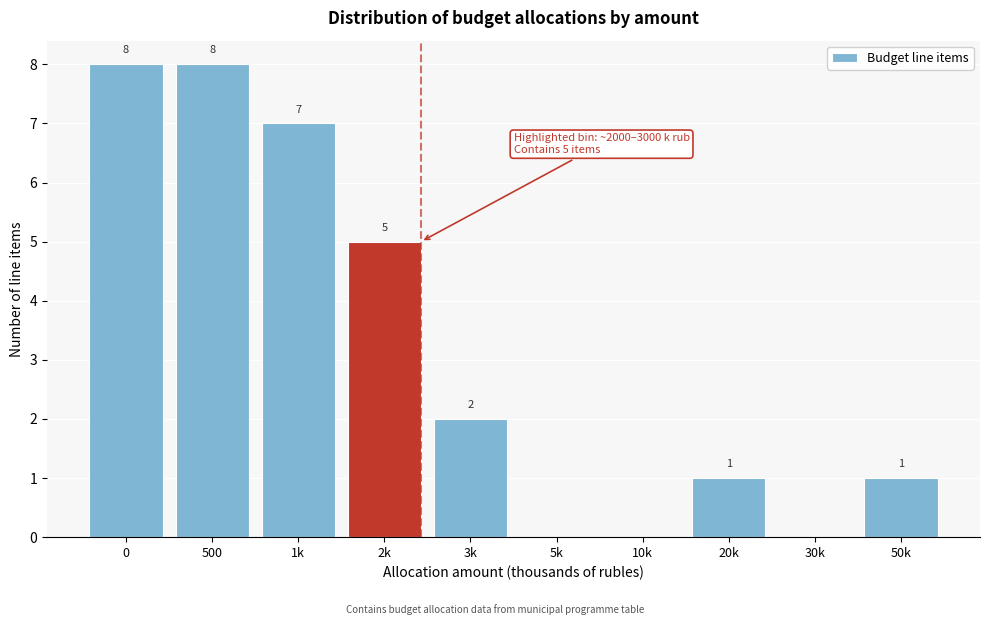

Reading left to right, extract all data points from this chart.

0=8	500=8	1k=7	2k=5	3k=2	5k=0	10k=0	20k=1	30k=0	50k=1